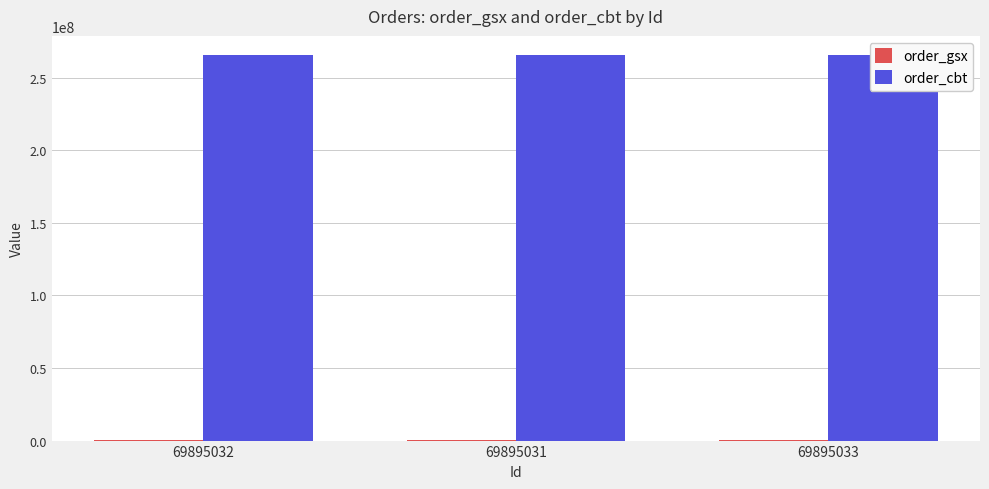

Which label corresponds to the smallest value in the chart?

69895032